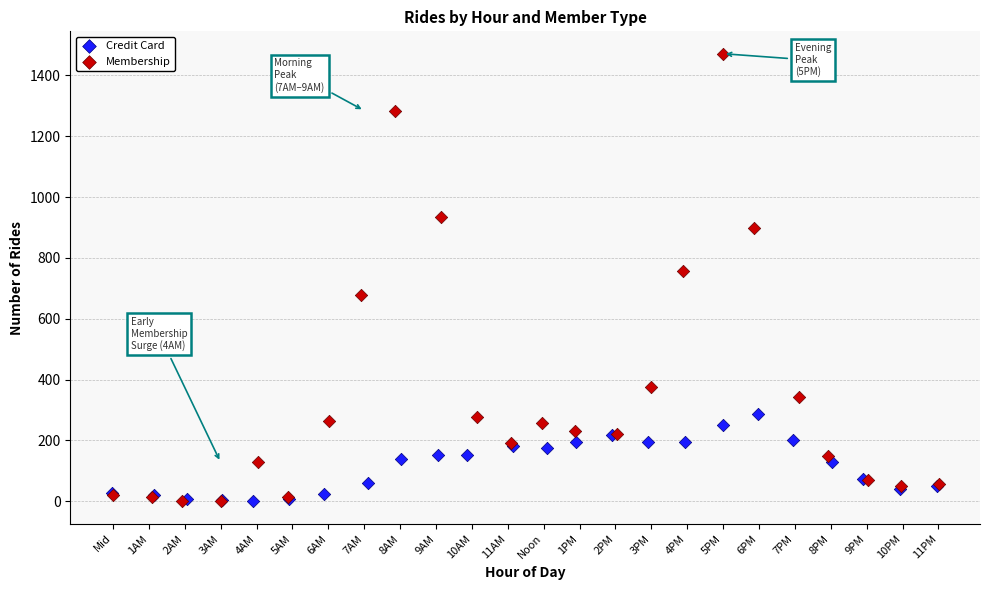

Which series has the widest spread of Y values?

Membership